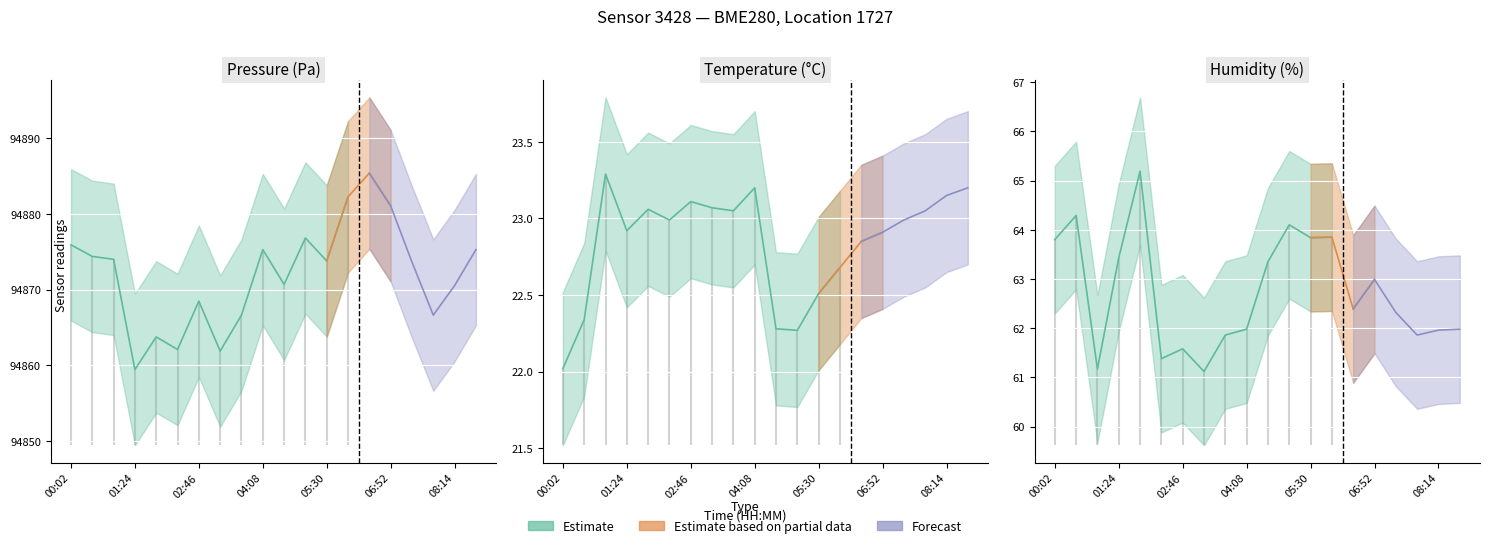

Is the value of temperature at 08:14 greater than the value of pressure at 01:24?

No